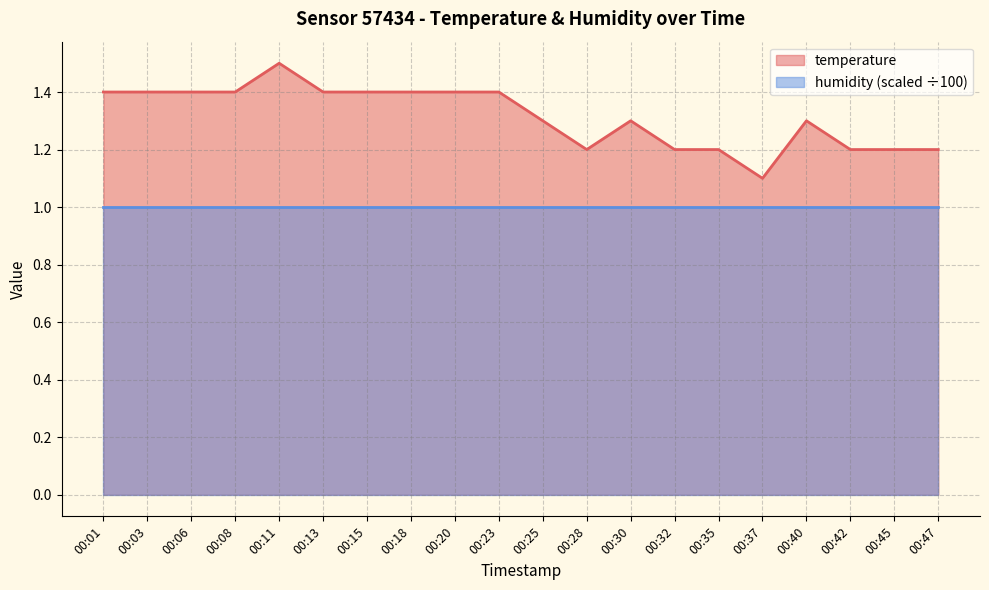

Reading left to right, list all the values displayed in this chart.

1.4	1.4	1.4	1.4	1.5	1.4	1.4	1.4	1.4	1.4	1.3	1.2	1.3	1.2	1.2	1.1	1.3	1.2	1.2	1.2